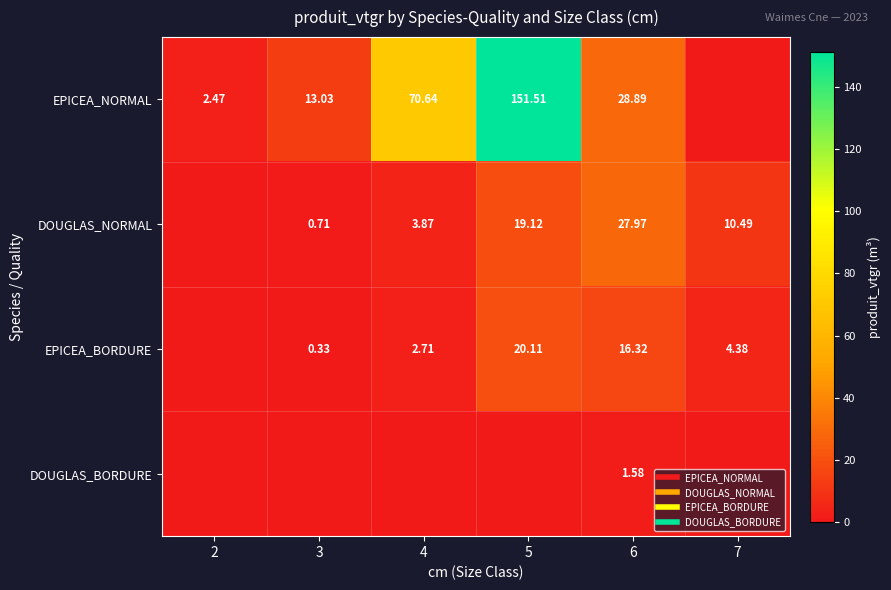

At which label does DOUGLAS_NORMAL first exceed 10?

5